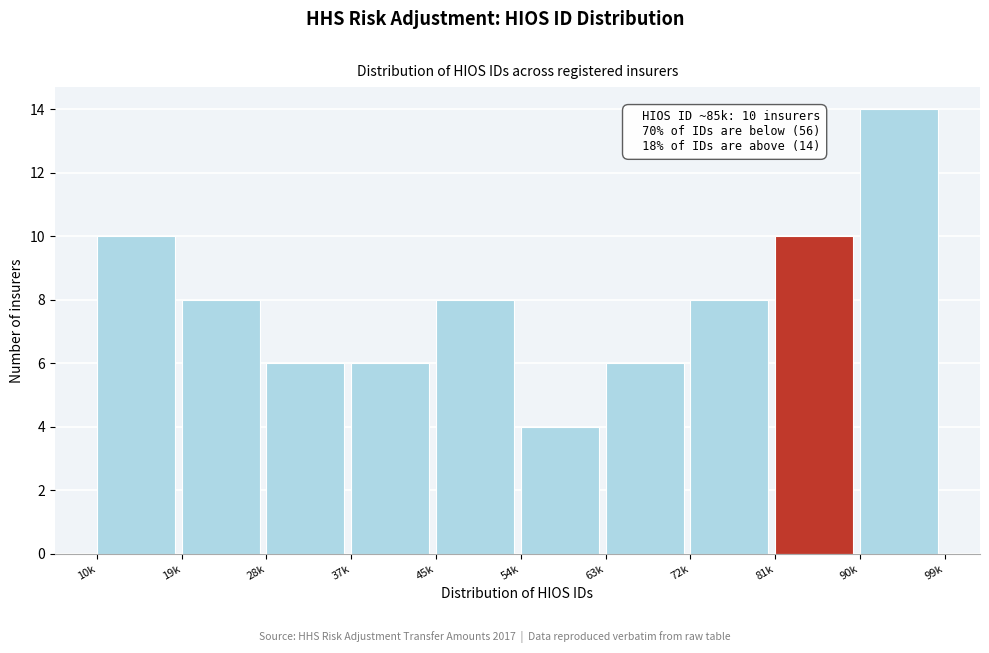

Reading left to right, what are all the values shown in this chart?

10	8	6	6	8	4	6	8	10	14